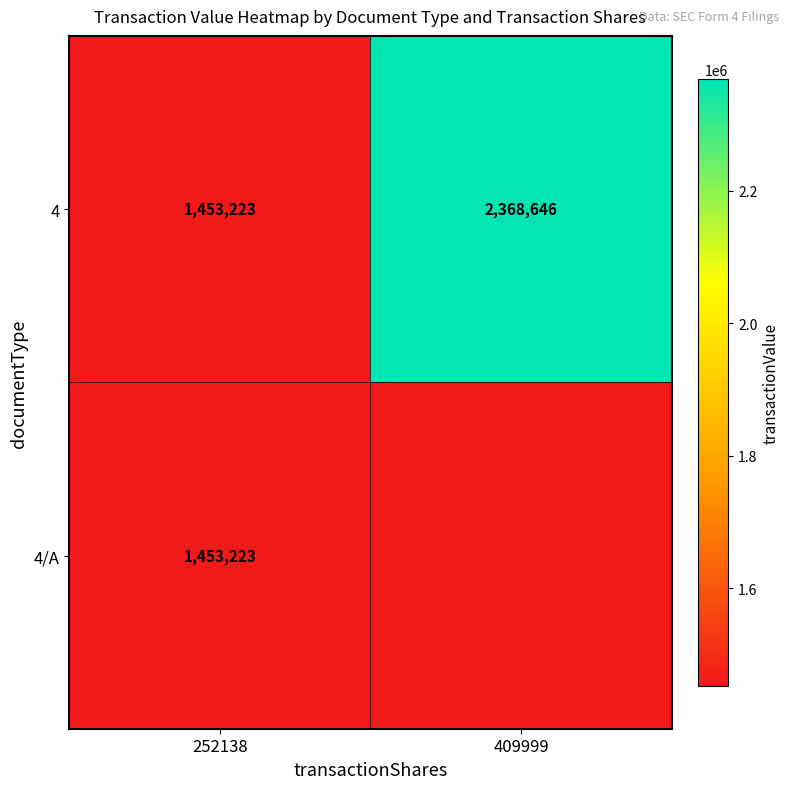

Where is 4 nearest to the value 1910934?

252138